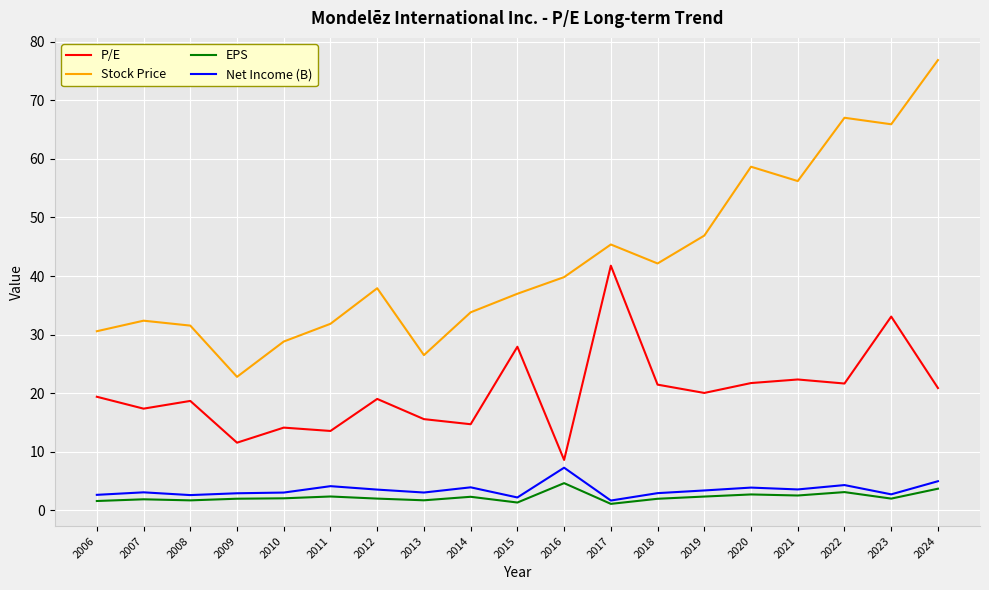

Is it true that Stock Price equals 35.7 at 2020?

False